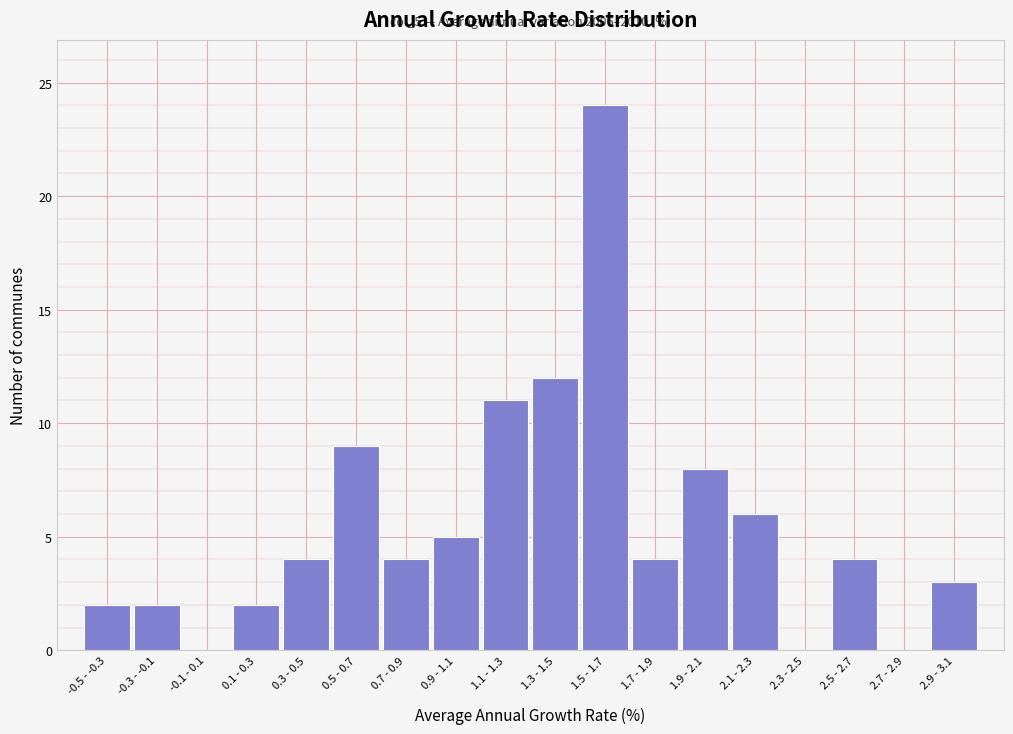

Reading right to left, list all the values displayed in this chart.

2.9 - 3.1=3	2.7 - 2.9=0	2.5 - 2.7=4	2.3 - 2.5=0	2.1 - 2.3=6	1.9 - 2.1=8	1.7 - 1.9=4	1.5 - 1.7=24	1.3 - 1.5=12	1.1 - 1.3=11	0.9 - 1.1=5	0.7 - 0.9=4	0.5 - 0.7=9	0.3 - 0.5=4	0.1 - 0.3=2	-0.1 - 0.1=0	-0.3 - -0.1=2	-0.5 - -0.3=2